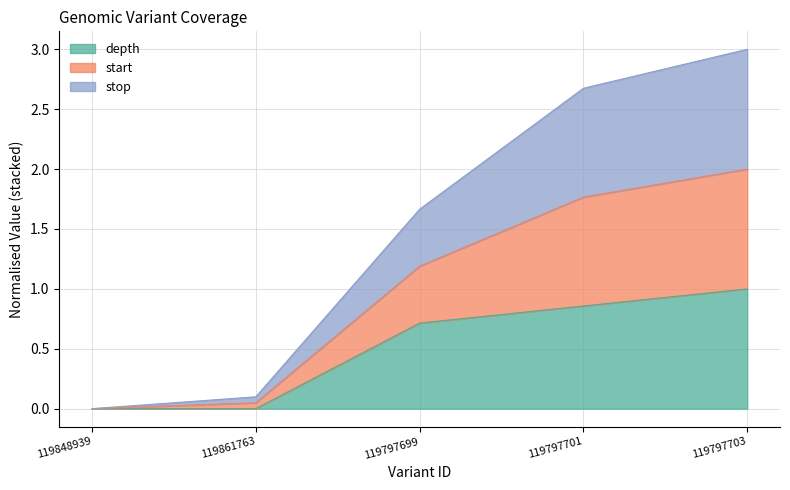

Does the chart display data point markers on the line(s)?

No